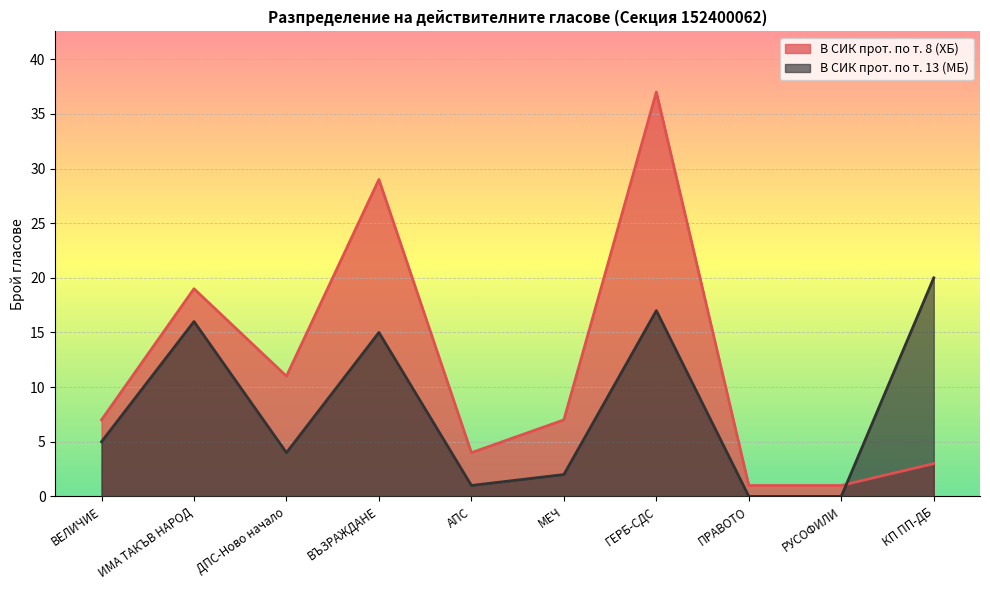

What are all the series names shown in the legend?

В СИК прот. по т. 8 (ХБ), В СИК прот. по т. 13 (МБ)